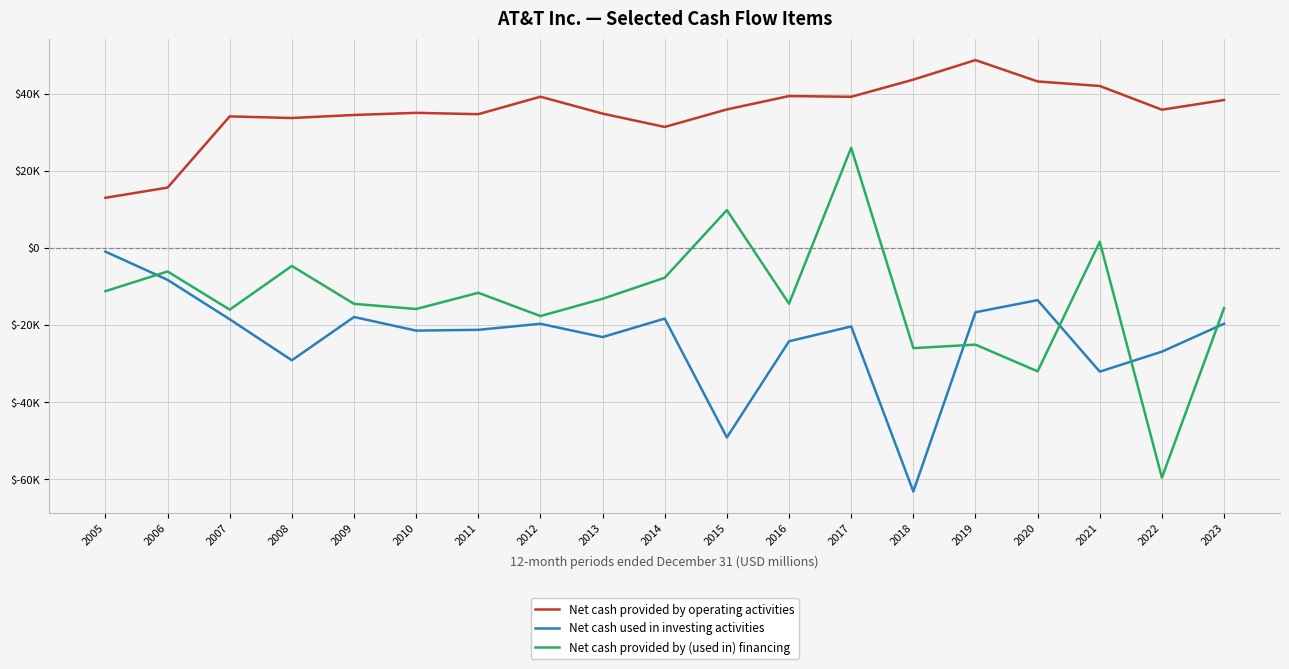

Reading right to left, what are all the values shown in this chart?

Net cash provided by operating activities: 2023=38314	2022=35812	2021=41957	2020=43130	2019=48668	2018=43602	2017=39151	2016=39344	2015=35880	2014=31338	2013=34796	2012=39176	2011=34648	2010=34993	2009=34445	2008=33656	2007=34072	2006=15615	2005=12974
Net cash used in investing activities: 2023=-19660	2022=-26899	2021=-32089	2020=-13548	2019=-16690	2018=-63145	2017=-20371	2016=-24215	2015=-49144	2014=-18337	2013=-23124	2012=-19680	2011=-21250	2010=-21449	2009=-17925	2008=-29143	2007=-18506	2006=-8293	2005=-974
Net cash provided by (used in) financing: 2023=-15614	2022=-59564	2021=1578	2020=-32007	2019=-25083	2018=-25989	2017=25930	2016=-14462	2015=9782	2014=-7737	2013=-13201	2012=-17673	2011=-11650	2010=-15848	2009=-14510	2008=-4691	2007=-16014	2006=-6128	2005=-11226